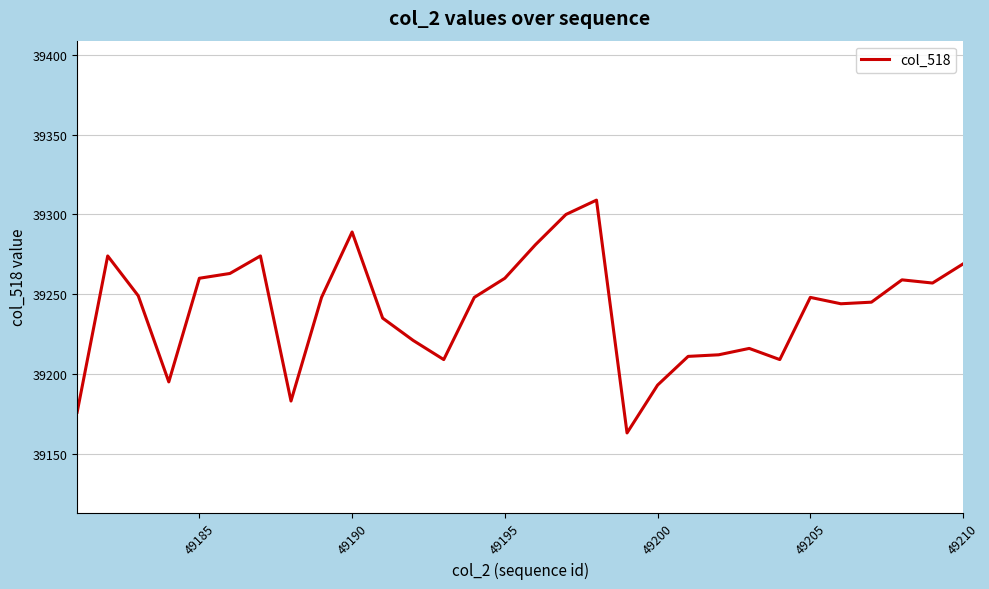

What is the greatest value displayed?

39309